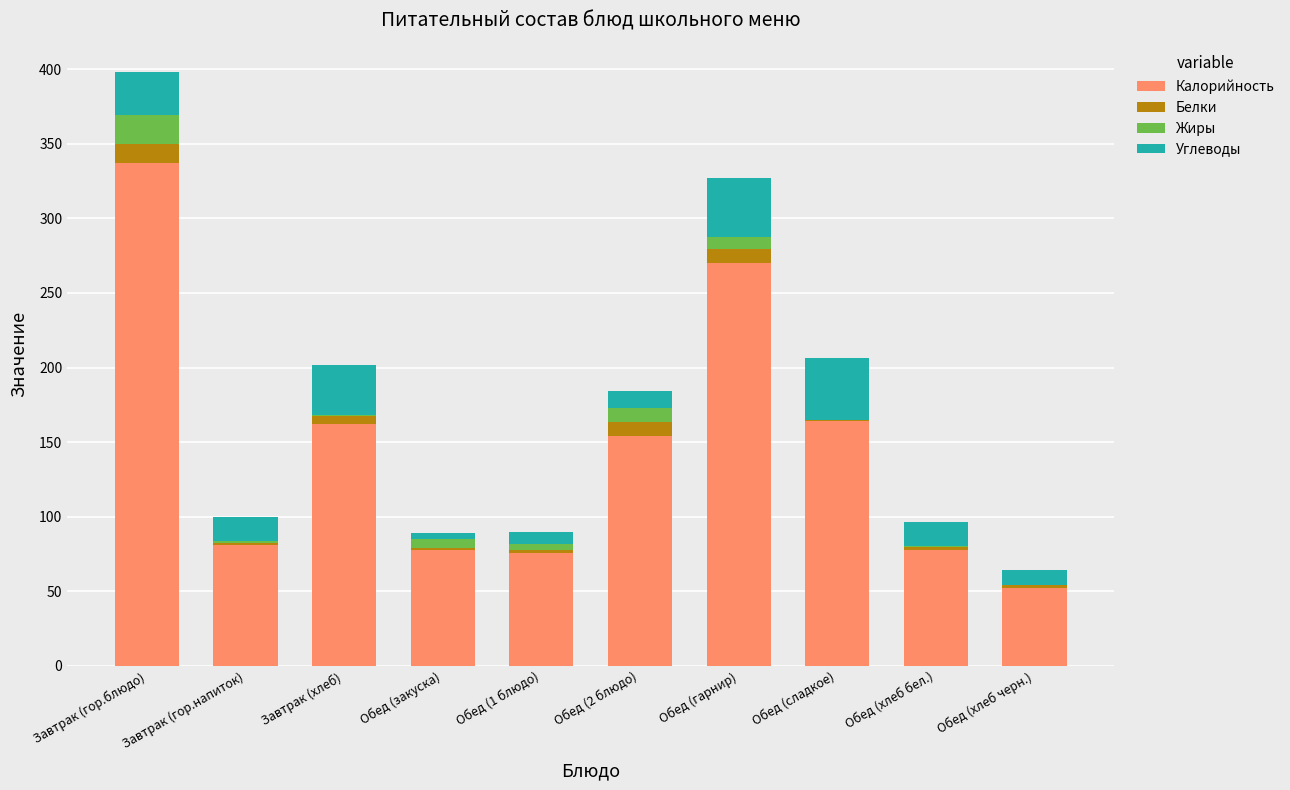

Is it true that Калорийность equals 270.0 at Обед (гарнир)?

True